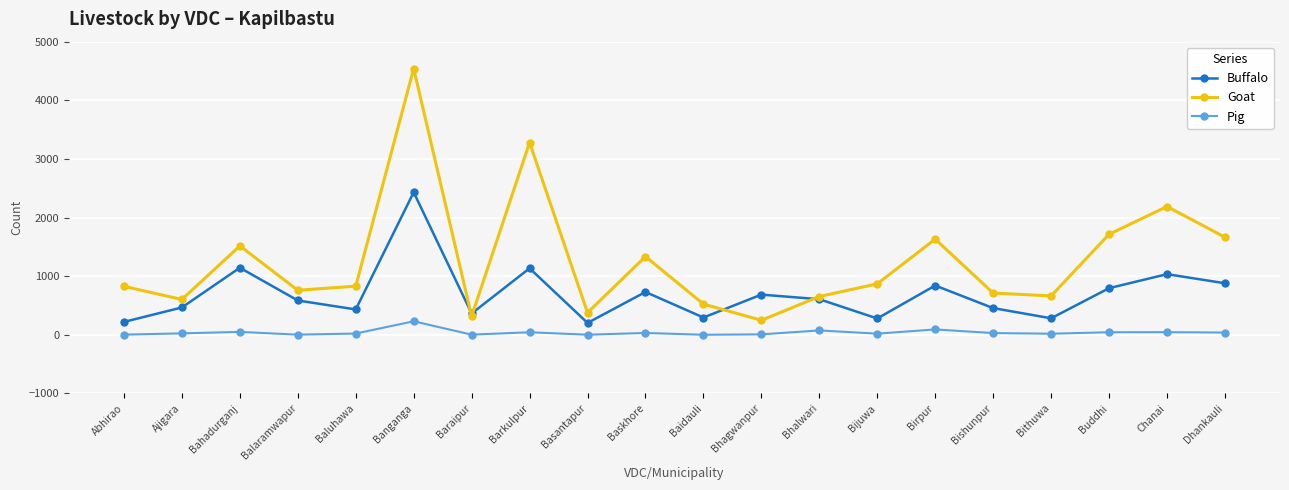

What is the label of the 19th point from the left?

Chanai